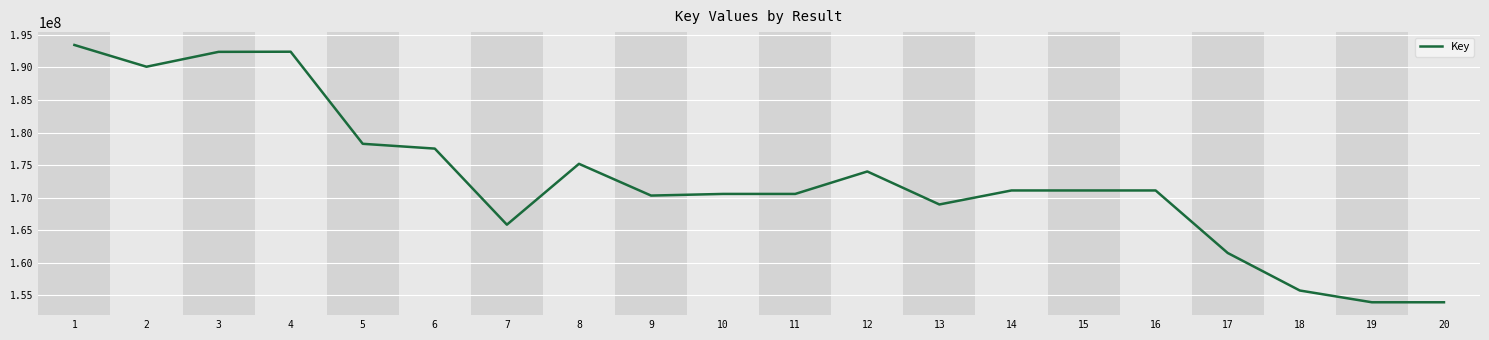

What is the change in value from 7 to 11?

+4722862